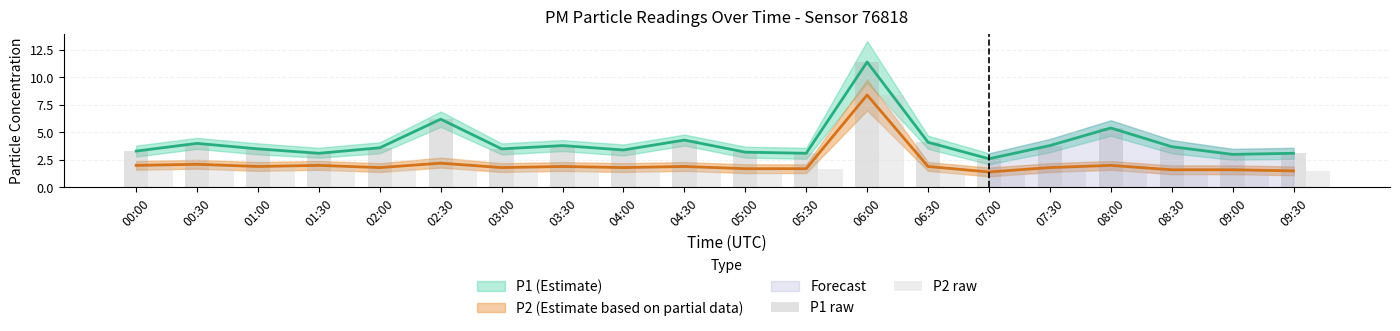

Reading left to right, transcribe all the data shown in this chart.

P1 raw: 00:00=3.3	00:30=4.0	01:00=3.5	01:30=3.1	02:00=3.6	02:30=6.2	03:00=3.5	03:30=3.8	04:00=3.4	04:30=4.3	05:00=3.2	05:30=3.1	06:00=11.4	06:30=4.1	07:00=2.6	07:30=3.8	08:00=5.4	08:30=3.7	09:00=3.0	09:30=3.1
P2 raw: 00:00=2.0	00:30=2.1	01:00=1.9	01:30=2.0	02:00=1.8	02:30=2.2	03:00=1.8	03:30=1.9	04:00=1.8	04:30=1.9	05:00=1.7	05:30=1.7	06:00=8.4	06:30=1.9	07:00=1.4	07:30=1.8	08:00=2.0	08:30=1.6	09:00=1.6	09:30=1.5